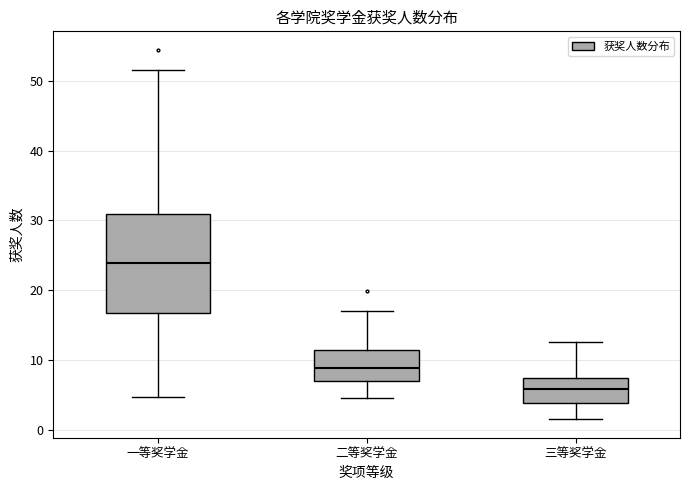

Reading left to right, read every box against the y-axis: the position of its median line, the range the box covers, and the ends of its whiskers. The values are not printed on the chart, so give them approximately, as read against the axis.

一等奖学金: median 24, box 17 to 31, whiskers 5 to 52
二等奖学金: median 9, box 7 to 11, whiskers 4 to 17
三等奖学金: median 6, box 4 to 7, whiskers 1 to 13